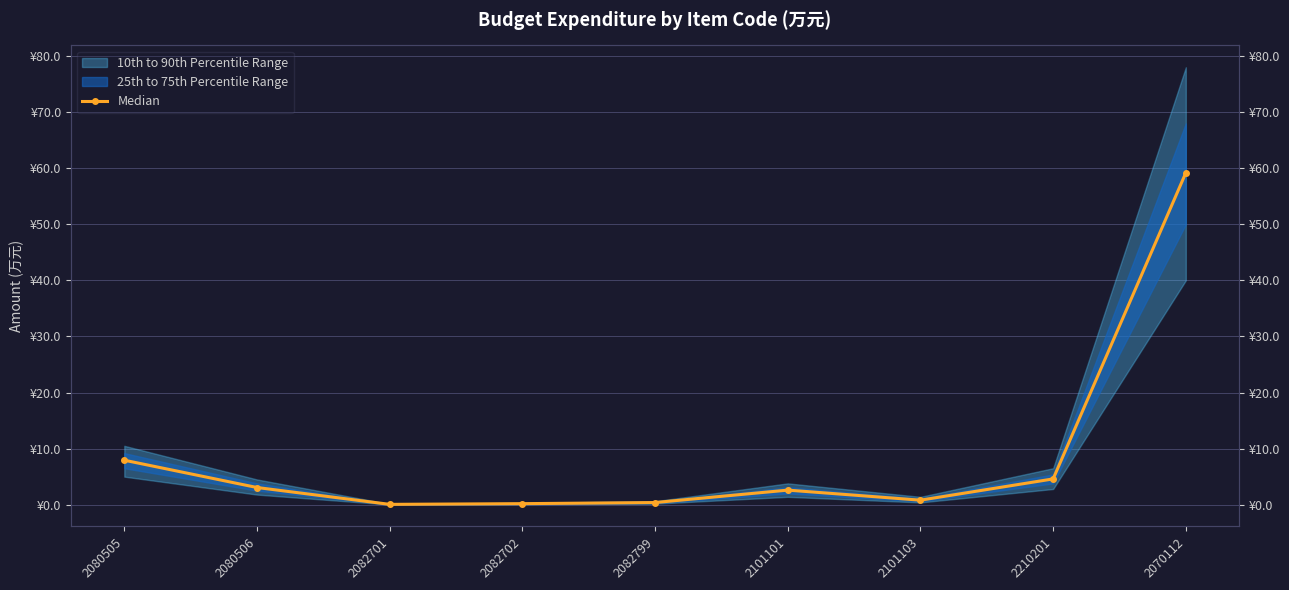

List the labels in order of value, smallest first.

2082701, 2082702, 2082799, 2101103, 2101101, 2080506, 2210201, 2080505, 2070112